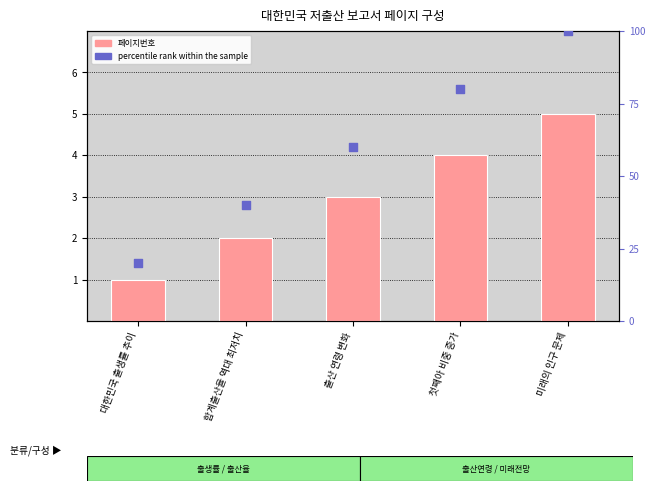

Which series reaches the minimum Y coordinate?

페이지번호